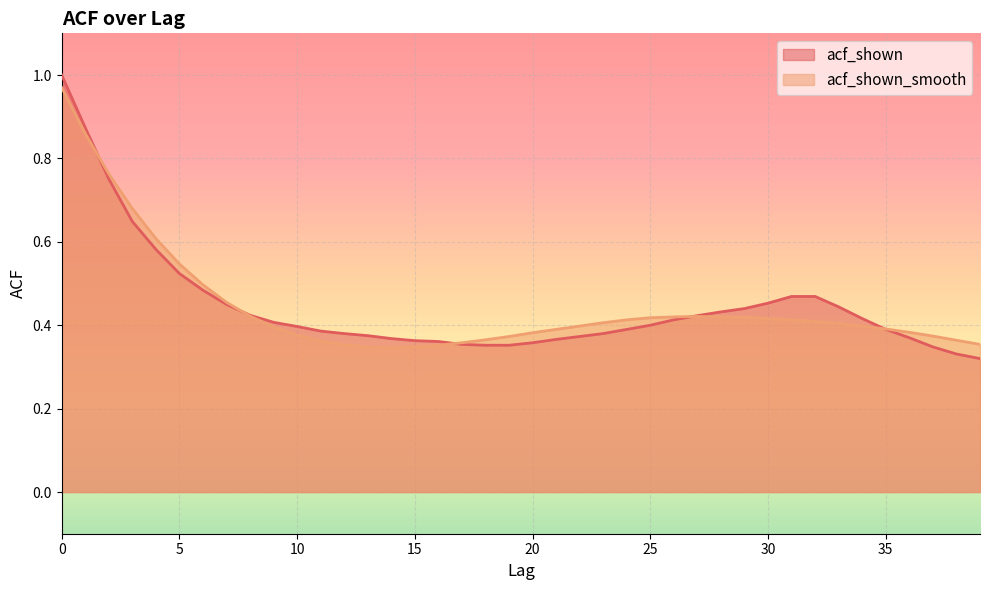

Rank the series by their maximum value, from lowest to highest.

acf_shown_smooth, acf_shown